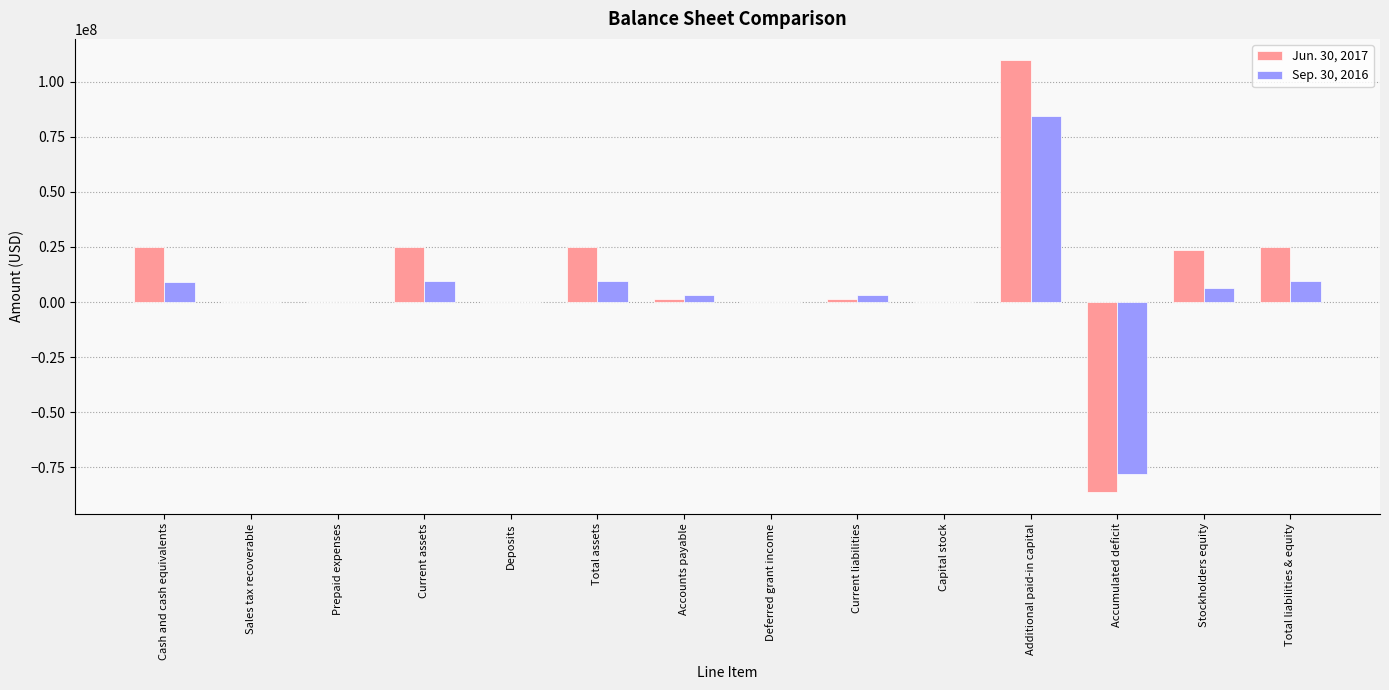

True or false: Sep. 30, 2016 has a value of 9186814 at Cash and cash equivalents.

True